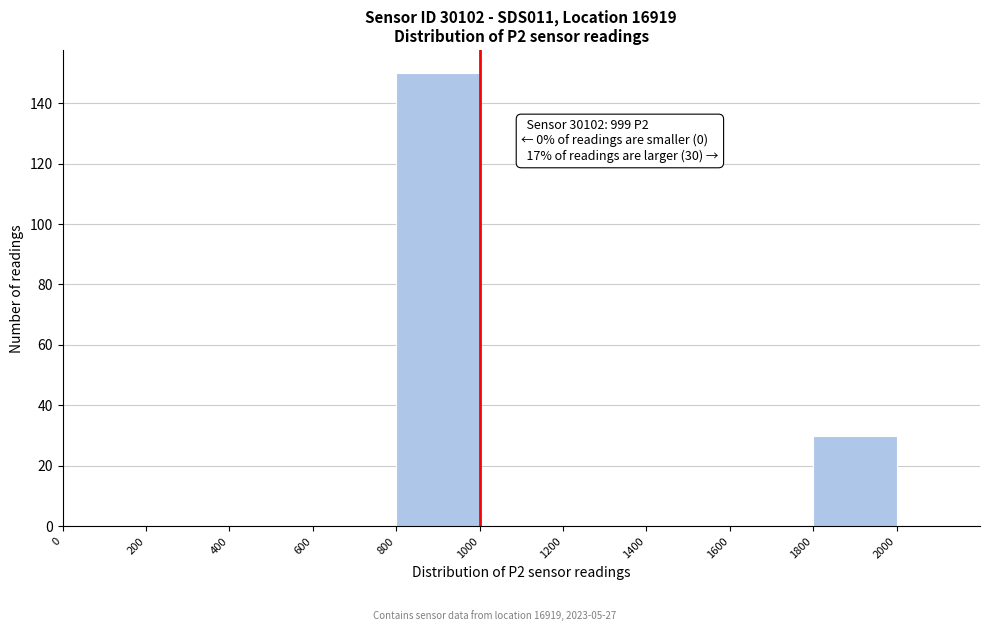

Over which range of the x-axis is the bar tallest?

800 to 1000